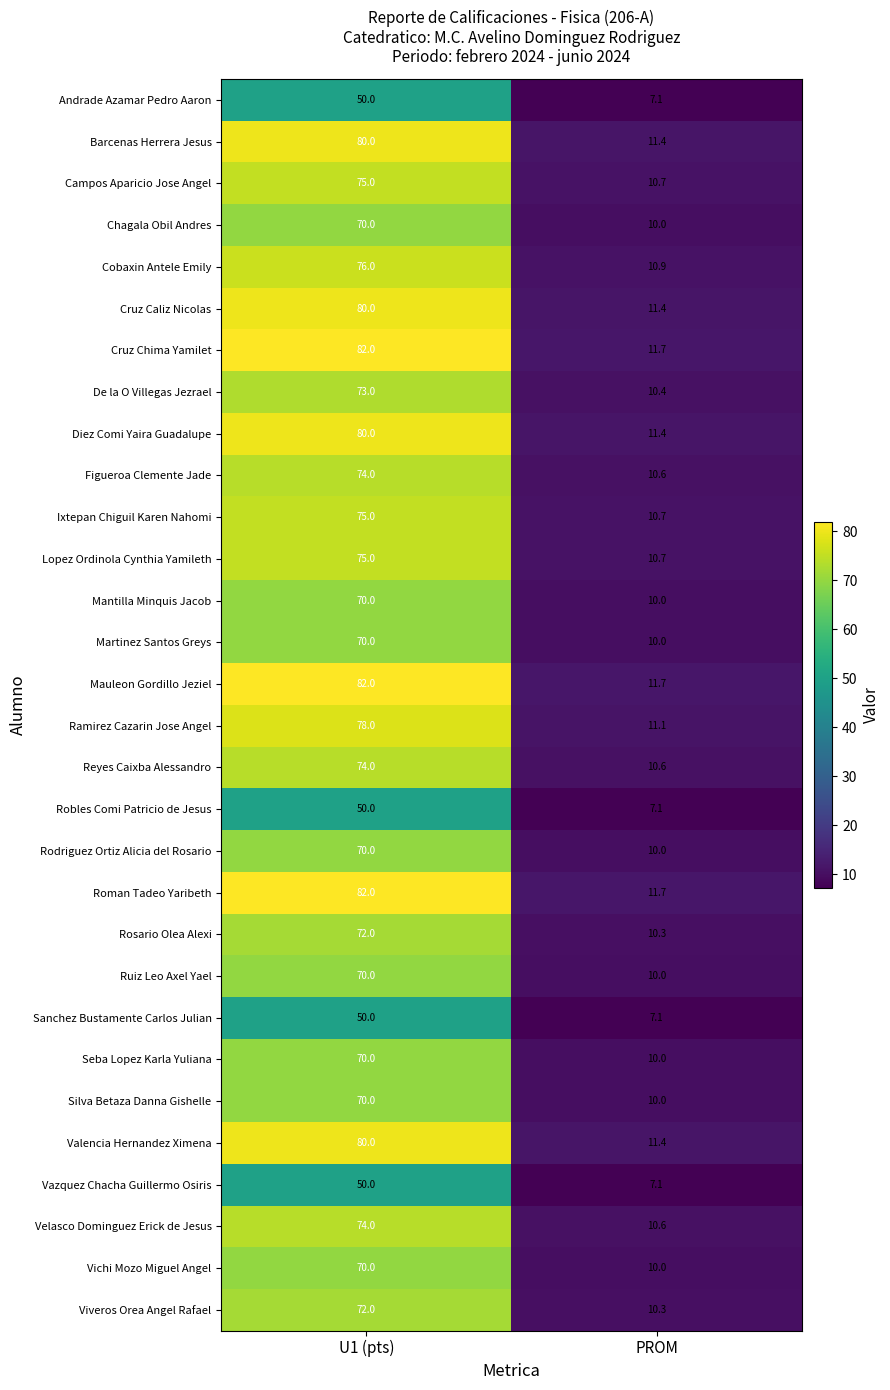

What is the spread (max minus min) of values at PROM?

4.6